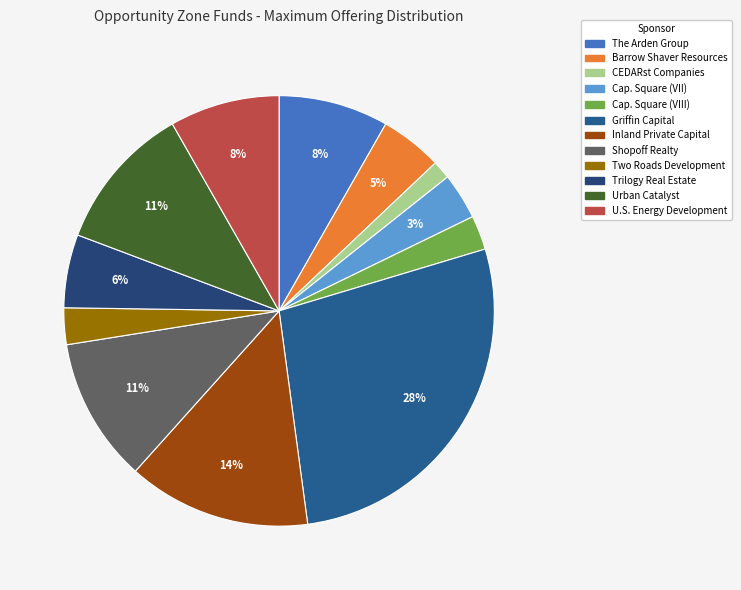

How many slices are in this pie chart?

12